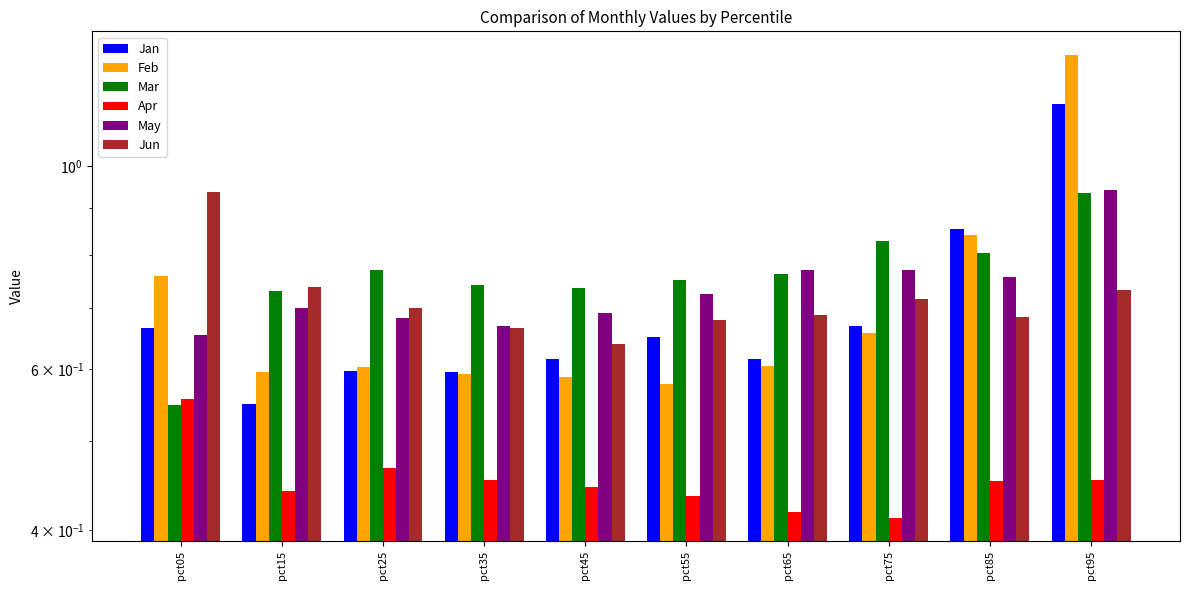

At which category is the sum across all series the highest?

pct95